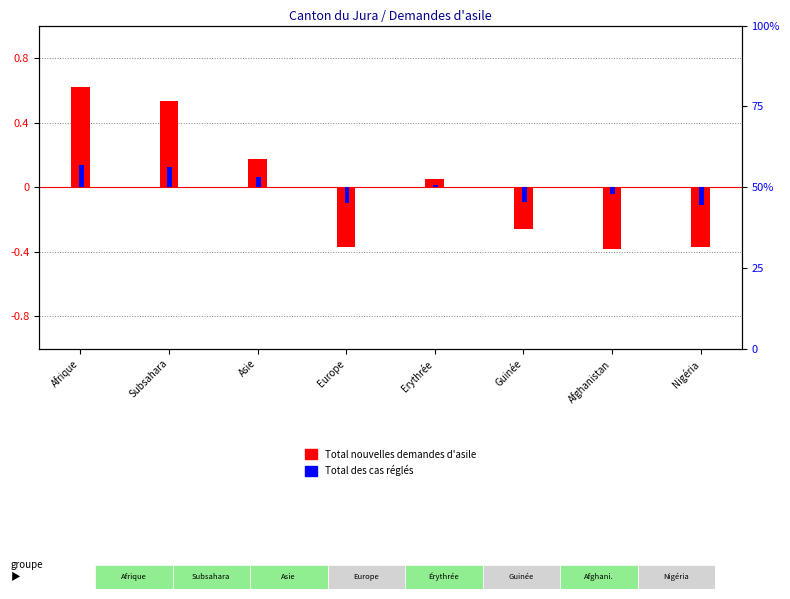

What is the approximate value of Total nouvelles demandes d'asile at Afghanistan?

-0.4